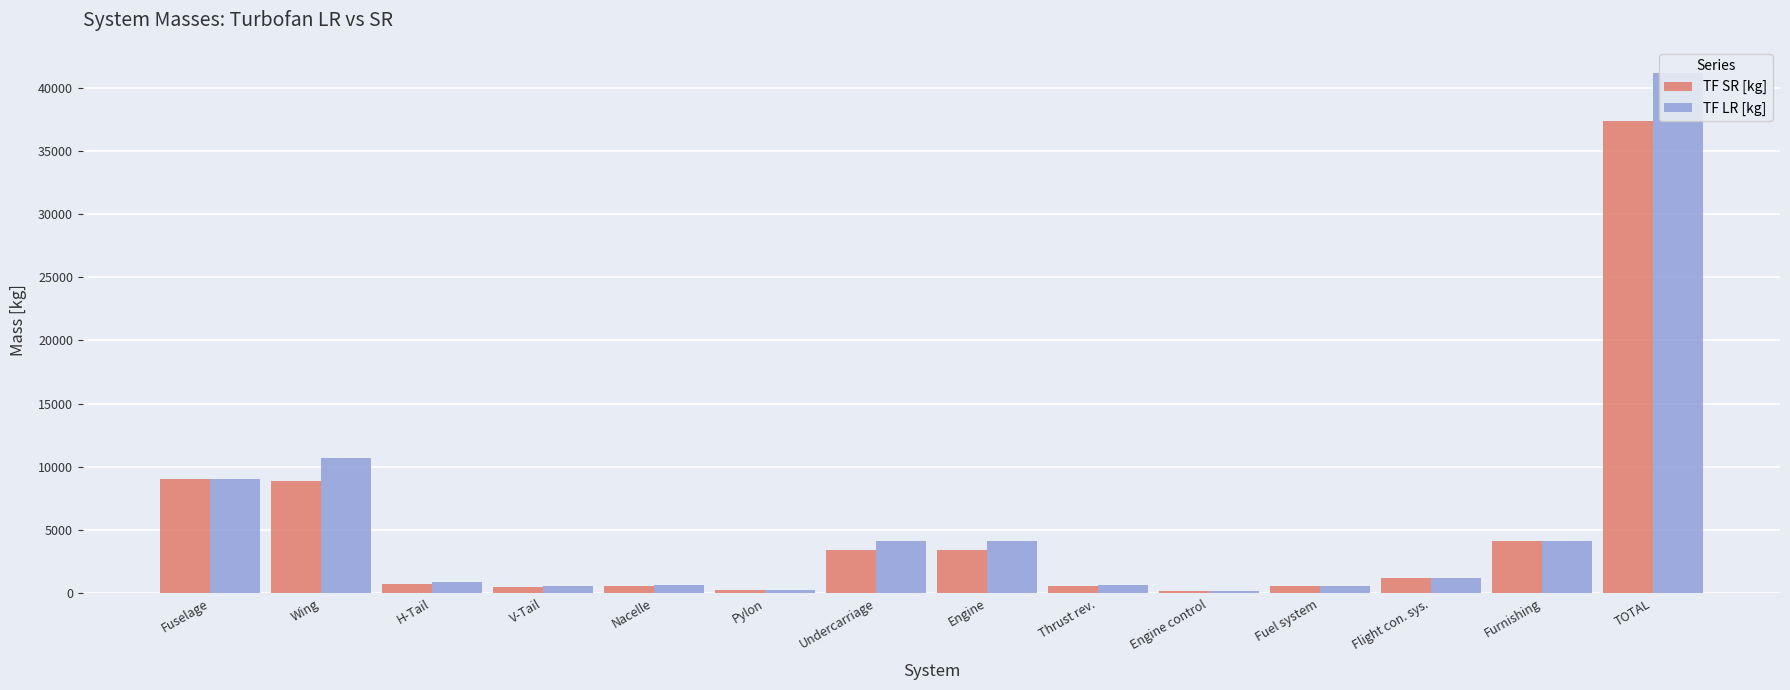

True or false: TF LR [kg] has a value of 57037.6 at TOTAL.

False